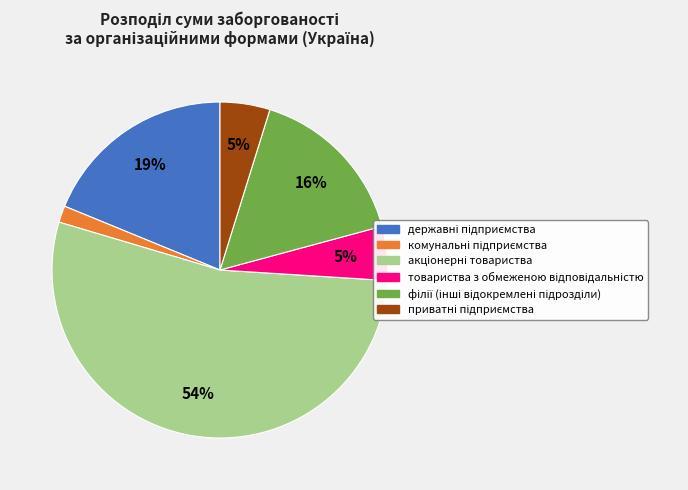

To the nearest percent, what is the average slice percentage?

17%